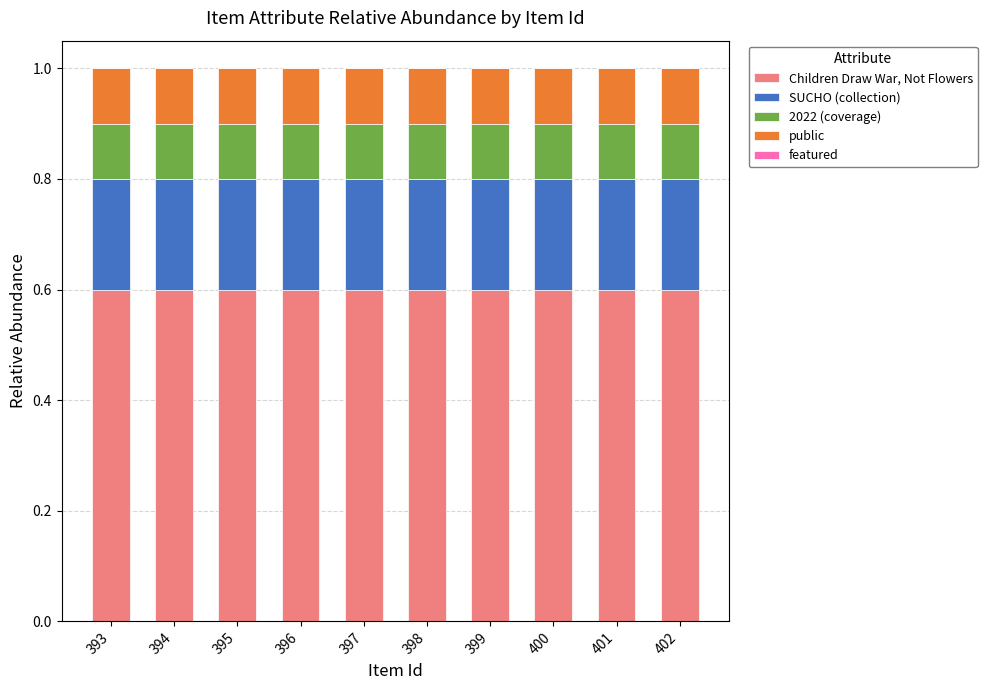

What is the total value across all series at 395?

1.0